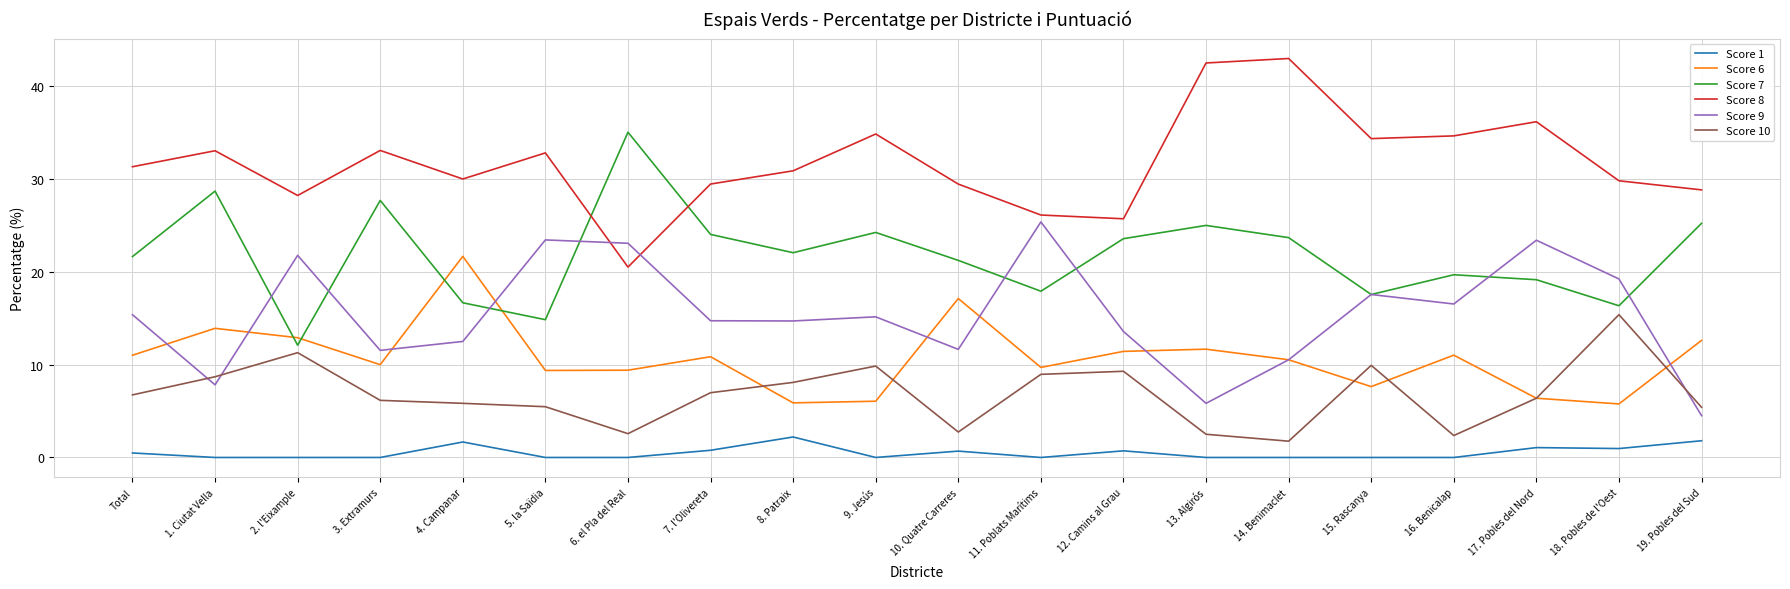

Which category has the lowest value in the Score 9 series?

19. Pobles del Sud